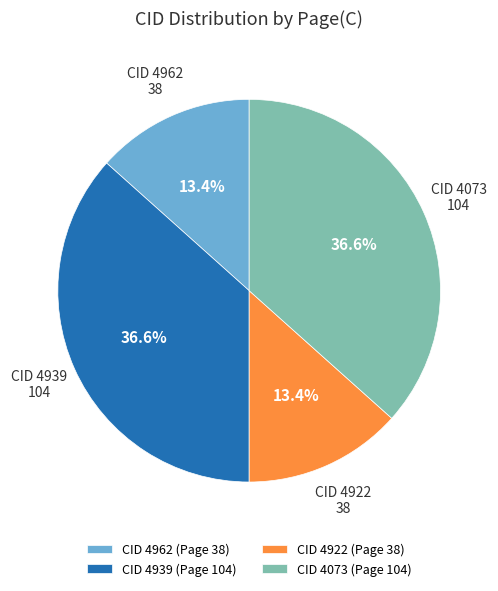

Count the number of slices in the pie.

4